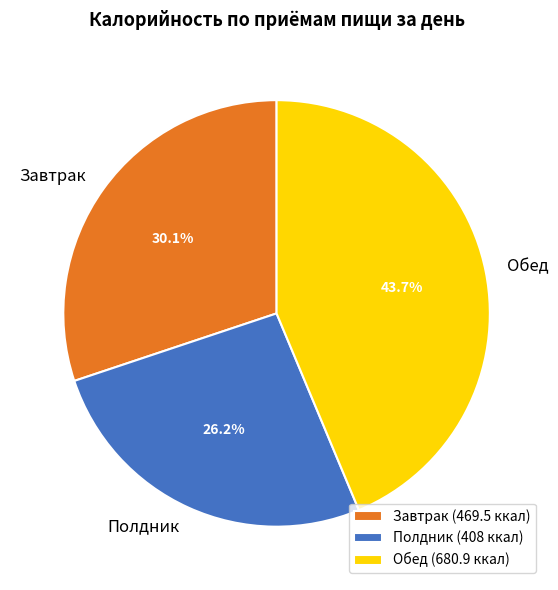

How many slices are in this pie chart?

3